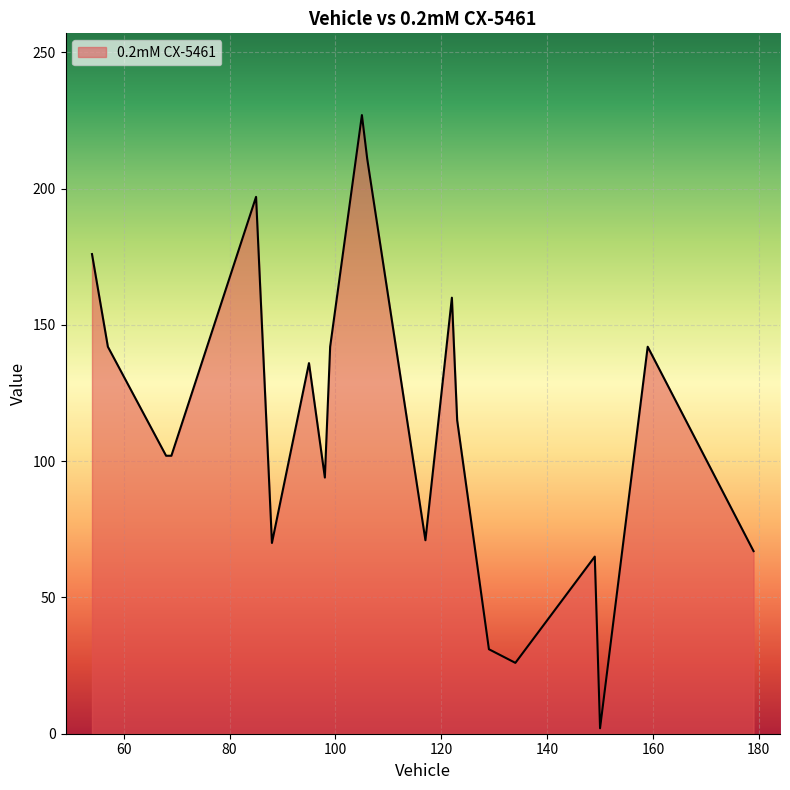

What is the maximum value shown in the chart?

227